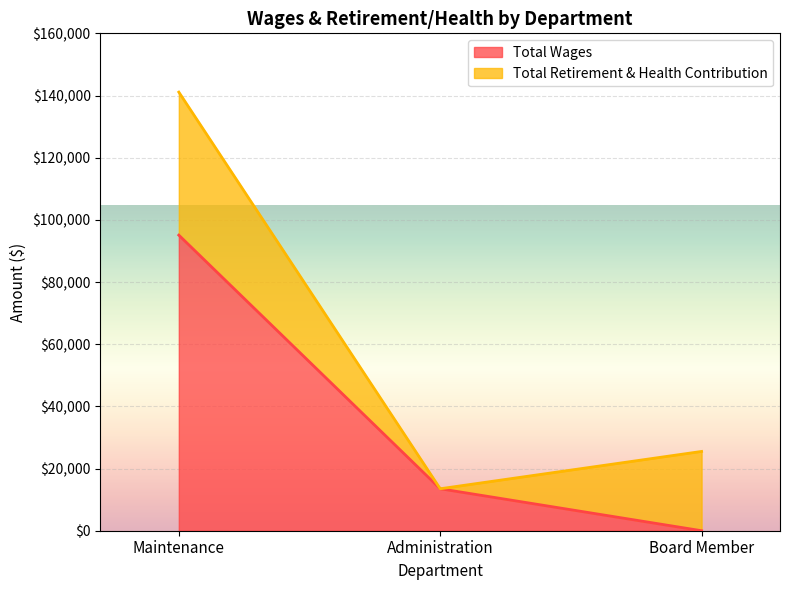

True or false: the data shows -41746 at Board Member.

False